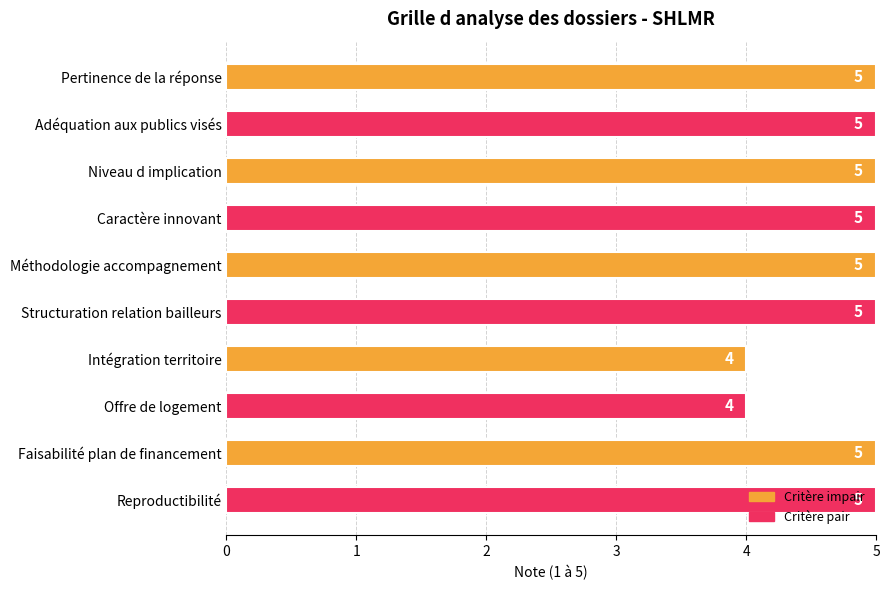

What is the ratio of the value at Caractère innovant to the value at Niveau d implication?

1.0